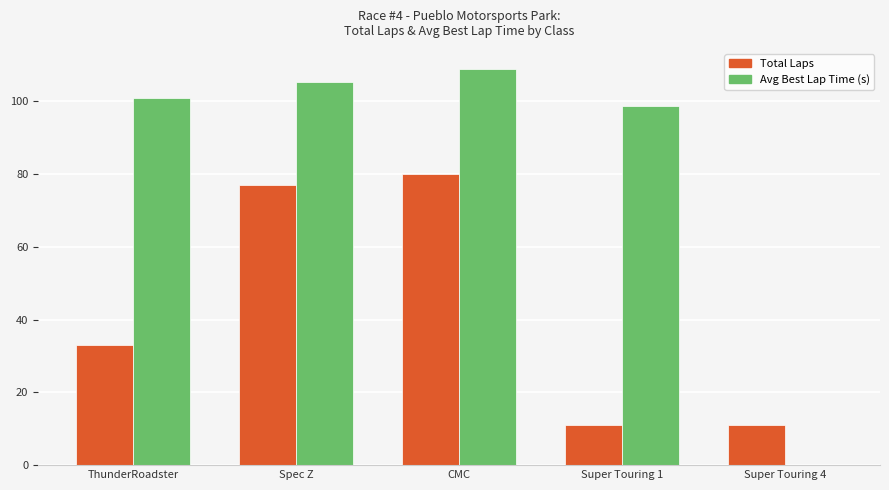

What is the sum of all Total Laps values?

212.0